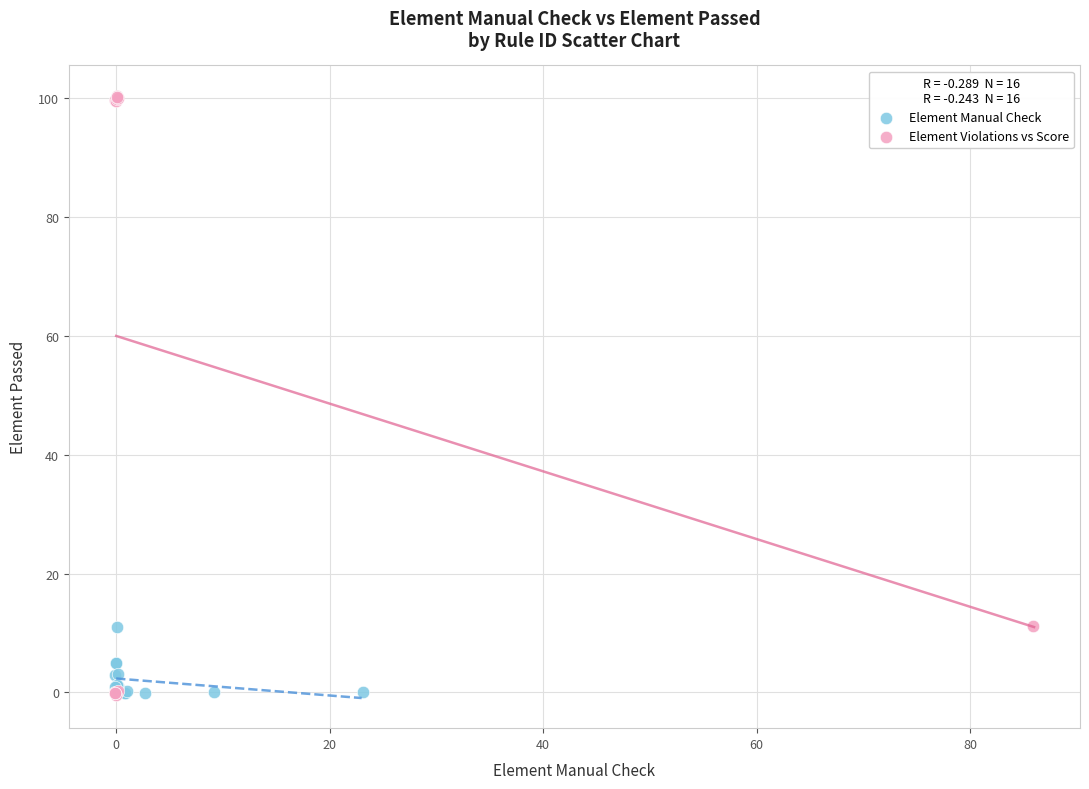

Which series has the widest spread of Y values?

Element Violations vs Score